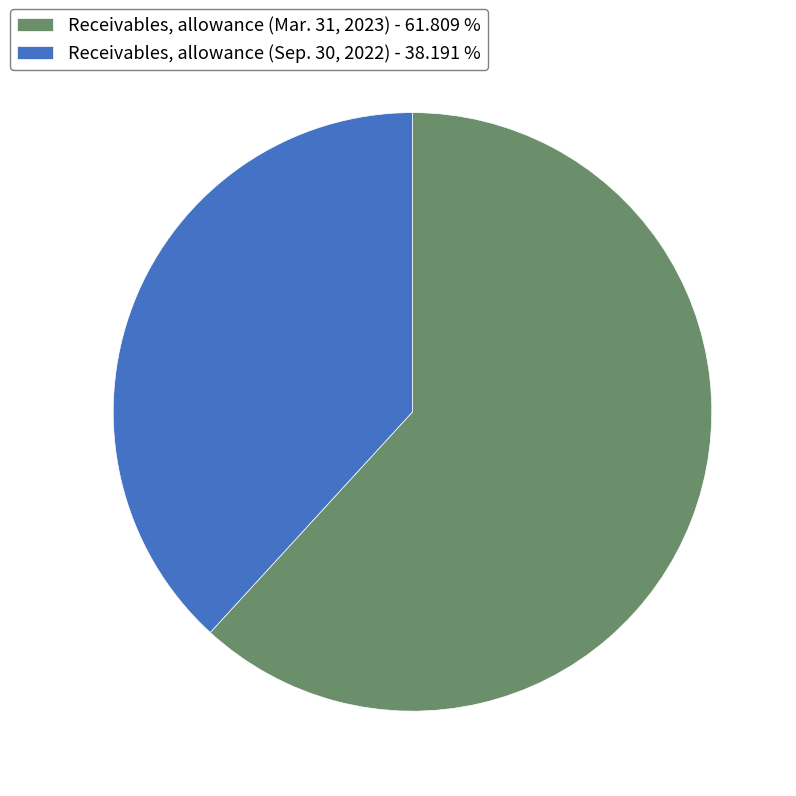

The Receivables, allowance (Mar. 31, 2023) slice represents 62% of the pie. True or false?

True